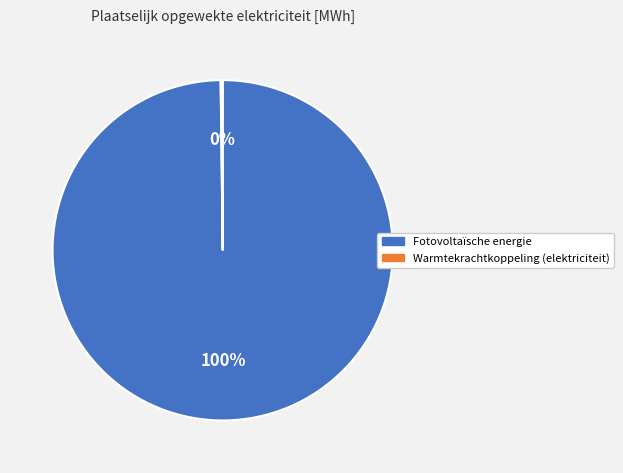

To the nearest percent, what portion does Fotovoltaïsche energie represent?

100%